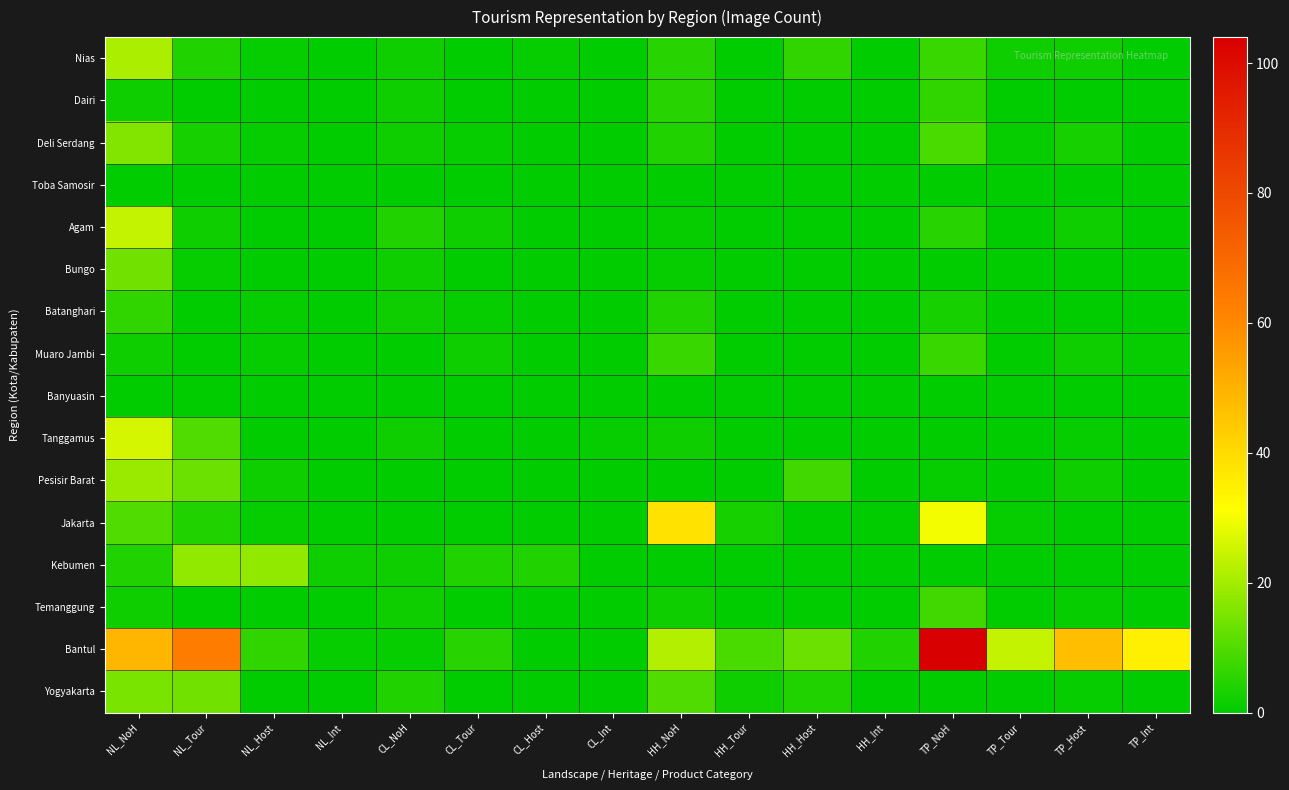

Reading right to left, extract all data points from this chart.

Nias: TP_Int=0	TP_Host=2	TP_Tour=2	TP_NoH=7	HH_Int=0	HH_Host=6	HH_Tour=0	HH_NoH=5	CL_Int=0	CL_Host=1	CL_Tour=0	CL_NoH=2	NL_Int=0	NL_Host=1	NL_Tour=4	NL_NoH=21
Dairi: TP_Int=0	TP_Host=0	TP_Tour=0	TP_NoH=6	HH_Int=0	HH_Host=0	HH_Tour=0	HH_NoH=5	CL_Int=0	CL_Host=0	CL_Tour=0	CL_NoH=2	NL_Int=0	NL_Host=0	NL_Tour=0	NL_NoH=2
Deli Serdang: TP_Int=0	TP_Host=3	TP_Tour=1	TP_NoH=9	HH_Int=0	HH_Host=0	HH_Tour=0	HH_NoH=4	CL_Int=0	CL_Host=0	CL_Tour=1	CL_NoH=2	NL_Int=0	NL_Host=1	NL_Tour=3	NL_NoH=16
Toba Samosir: TP_Int=0	TP_Host=0	TP_Tour=0	TP_NoH=0	HH_Int=0	HH_Host=0	HH_Tour=0	HH_NoH=0	CL_Int=0	CL_Host=0	CL_Tour=0	CL_NoH=0	NL_Int=0	NL_Host=0	NL_Tour=0	NL_NoH=0
Agam: TP_Int=0	TP_Host=2	TP_Tour=0	TP_NoH=5	HH_Int=0	HH_Host=0	HH_Tour=0	HH_NoH=1	CL_Int=0	CL_Host=0	CL_Tour=2	CL_NoH=4	NL_Int=0	NL_Host=0	NL_Tour=2	NL_NoH=24
Bungo: TP_Int=0	TP_Host=0	TP_Tour=0	TP_NoH=0	HH_Int=0	HH_Host=0	HH_Tour=0	HH_NoH=1	CL_Int=0	CL_Host=0	CL_Tour=0	CL_NoH=2	NL_Int=0	NL_Host=0	NL_Tour=1	NL_NoH=14
Batanghari: TP_Int=0	TP_Host=0	TP_Tour=0	TP_NoH=3	HH_Int=0	HH_Host=0	HH_Tour=0	HH_NoH=4	CL_Int=0	CL_Host=0	CL_Tour=1	CL_NoH=2	NL_Int=0	NL_Host=1	NL_Tour=0	NL_NoH=6
Muaro Jambi: TP_Int=1	TP_Host=2	TP_Tour=0	TP_NoH=7	HH_Int=0	HH_Host=0	HH_Tour=0	HH_NoH=7	CL_Int=0	CL_Host=0	CL_Tour=2	CL_NoH=0	NL_Int=0	NL_Host=1	NL_Tour=0	NL_NoH=2
Banyuasin: TP_Int=0	TP_Host=0	TP_Tour=0	TP_NoH=0	HH_Int=0	HH_Host=0	HH_Tour=0	HH_NoH=0	CL_Int=0	CL_Host=0	CL_Tour=0	CL_NoH=0	NL_Int=0	NL_Host=0	NL_Tour=0	NL_NoH=0
Tanggamus: TP_Int=0	TP_Host=1	TP_Tour=0	TP_NoH=0	HH_Int=0	HH_Host=0	HH_Tour=0	HH_NoH=2	CL_Int=1	CL_Host=0	CL_Tour=0	CL_NoH=2	NL_Int=0	NL_Host=0	NL_Tour=10	NL_NoH=26
Pesisir Barat: TP_Int=0	TP_Host=2	TP_Tour=0	TP_NoH=1	HH_Int=0	HH_Host=8	HH_Tour=0	HH_NoH=0	CL_Int=0	CL_Host=0	CL_Tour=0	CL_NoH=0	NL_Int=0	NL_Host=2	NL_Tour=13	NL_NoH=19
Jakarta: TP_Int=0	TP_Host=0	TP_Tour=1	TP_NoH=30	HH_Int=0	HH_Host=0	HH_Tour=3	HH_NoH=38	CL_Int=0	CL_Host=0	CL_Tour=0	CL_NoH=0	NL_Int=0	NL_Host=1	NL_Tour=4	NL_NoH=10
Kebumen: TP_Int=0	TP_Host=0	TP_Tour=0	TP_NoH=0	HH_Int=0	HH_Host=0	HH_Tour=0	HH_NoH=0	CL_Int=0	CL_Host=4	CL_Tour=4	CL_NoH=2	NL_Int=2	NL_Host=18	NL_Tour=18	NL_NoH=4
Temanggung: TP_Int=0	TP_Host=1	TP_Tour=0	TP_NoH=8	HH_Int=0	HH_Host=0	HH_Tour=0	HH_NoH=2	CL_Int=0	CL_Host=0	CL_Tour=0	CL_NoH=2	NL_Int=0	NL_Host=0	NL_Tour=0	NL_NoH=2
Bantul: TP_Int=35	TP_Host=47	TP_Tour=24	TP_NoH=104	HH_Int=4	HH_Host=13	HH_Tour=9	HH_NoH=22	CL_Int=0	CL_Host=0	CL_Tour=5	CL_NoH=1	NL_Int=1	NL_Host=6	NL_Tour=63	NL_NoH=49
Yogyakarta: TP_Int=0	TP_Host=1	TP_Tour=0	TP_NoH=0	HH_Int=0	HH_Host=4	HH_Tour=2	HH_NoH=10	CL_Int=0	CL_Host=0	CL_Tour=0	CL_NoH=4	NL_Int=0	NL_Host=0	NL_Tour=14	NL_NoH=15